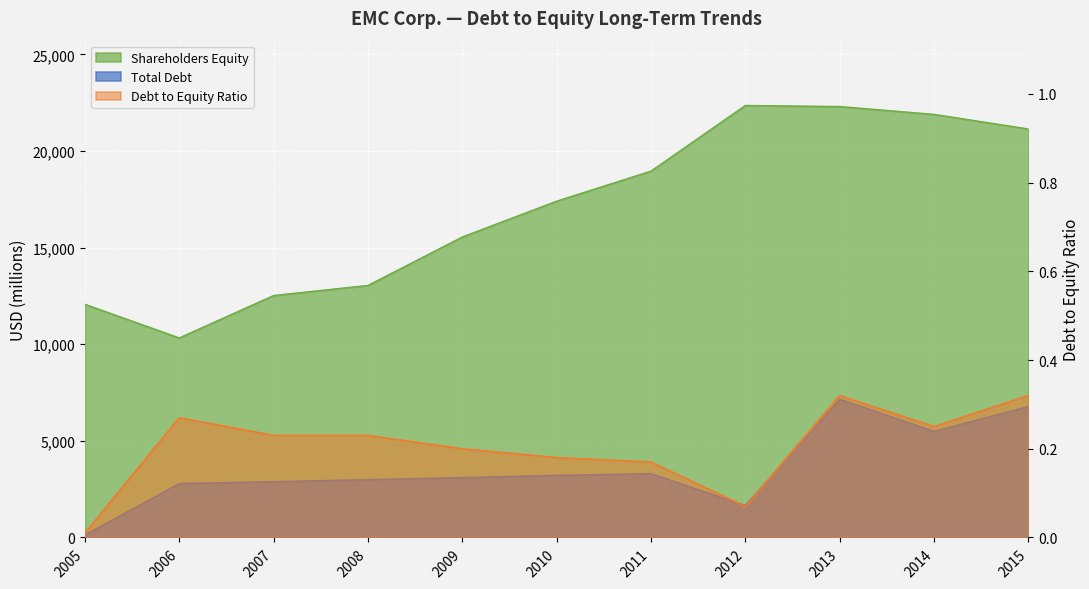

In Total Debt, how many points are higher than both neighbors (excluding endpoints)?

2